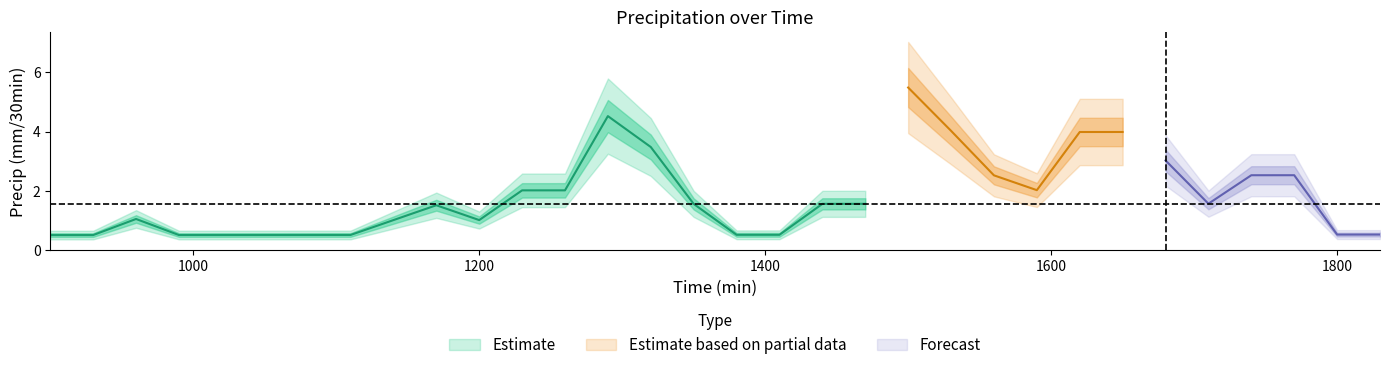

Count the number of categories in the chart.

30